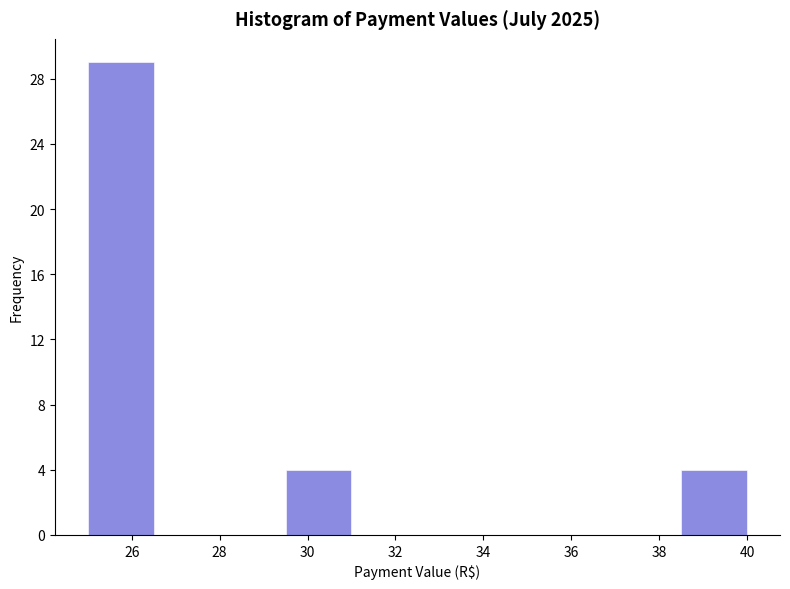

What is the height of the bar covering 25.0 to 26.5 on the x-axis? Neither the bar edges nor the heights are printed on the chart, so give them approximately, as read against the axes.

29